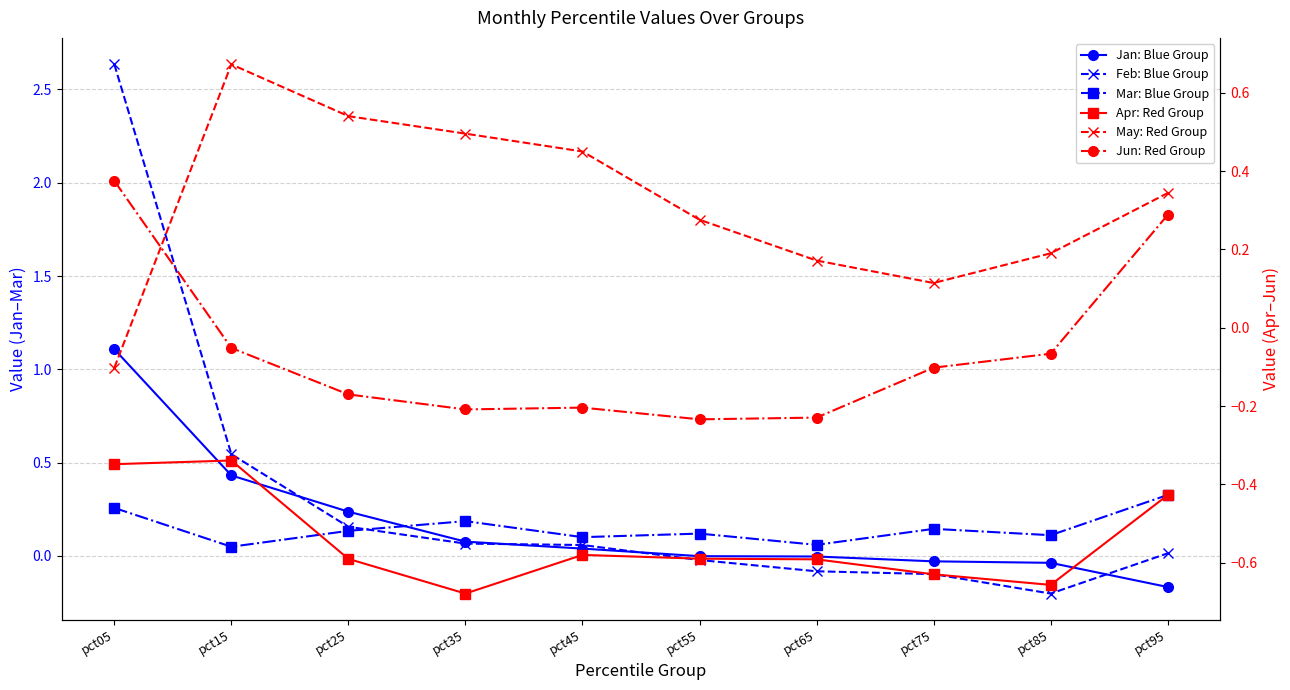

Is the value of Mar: Blue Group at pct75 greater than the value of Jan: Blue Group at pct45?

Yes